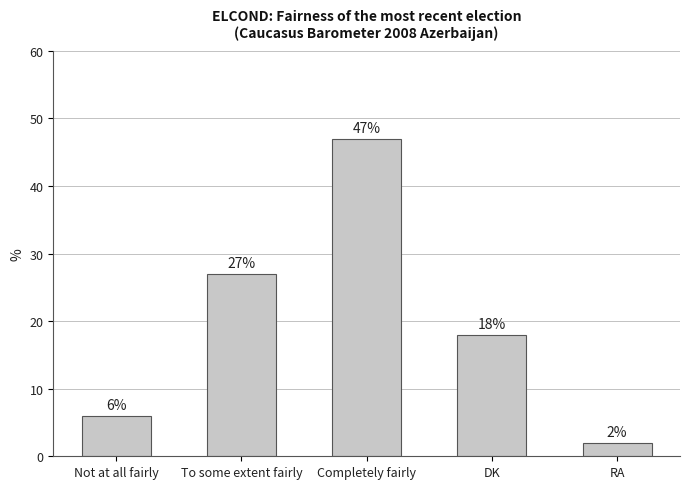

What is the label of the 4th bar from the right?

To some extent fairly